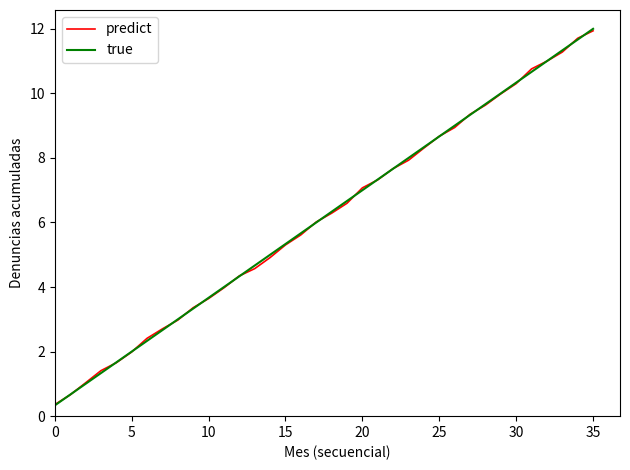

What is the lowest value of the predict series?

0.4